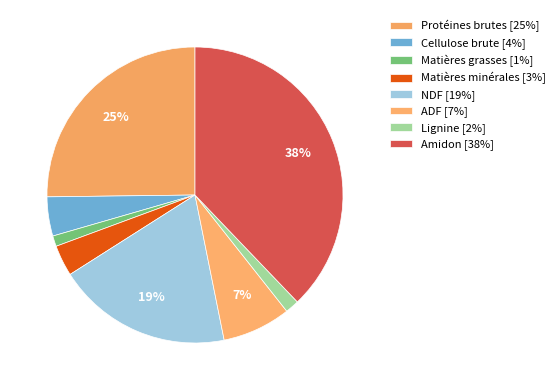

To the nearest percent, what is the difference between the ADF and NDF slice percentages?

12%